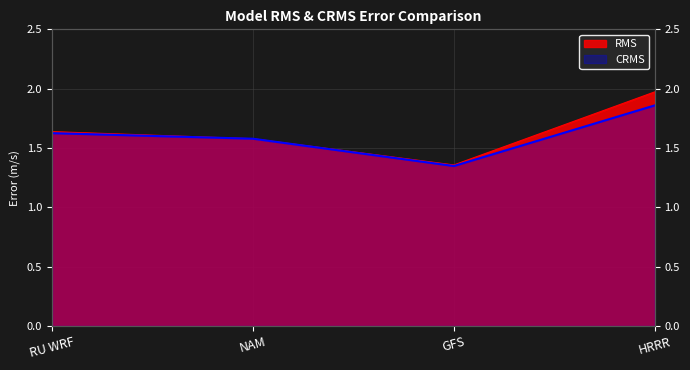

True or false: CRMS has more than 2 interior local peaks.

False